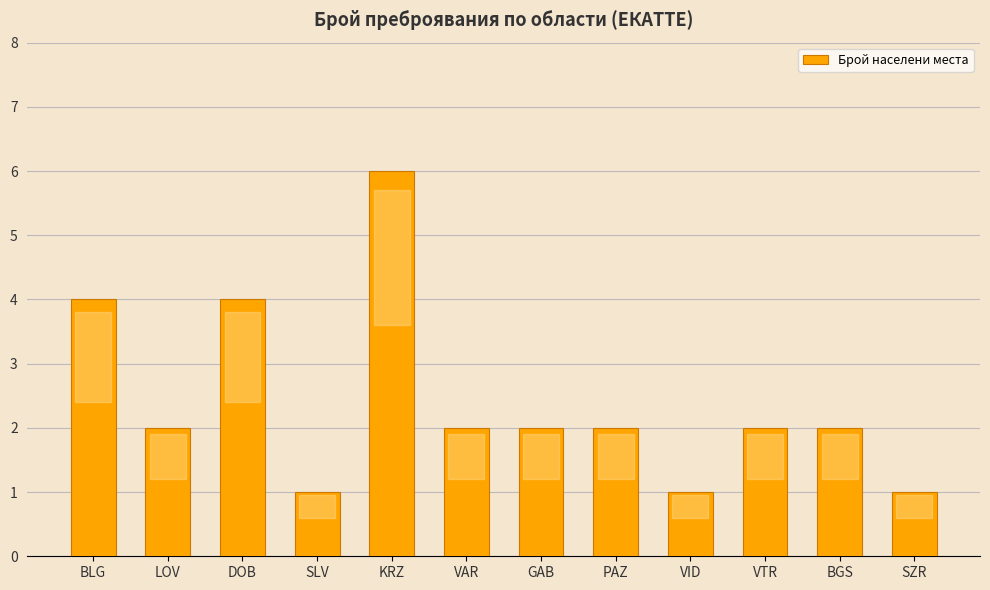

Where does the data first go above 2?

BLG